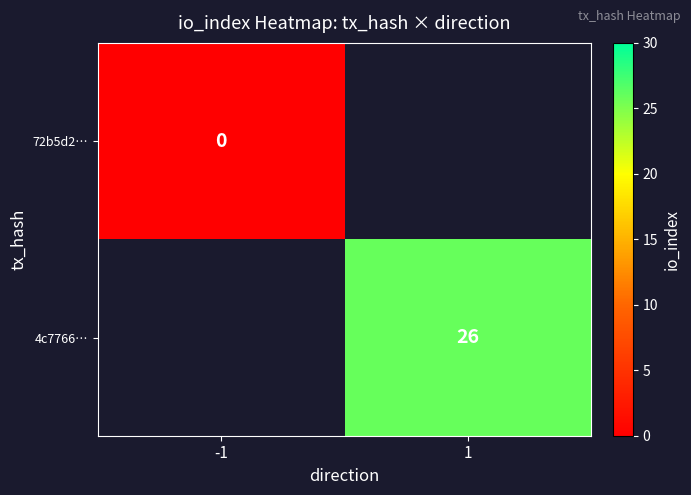

Is it true that 4c7766… equals 17 at 1?

False